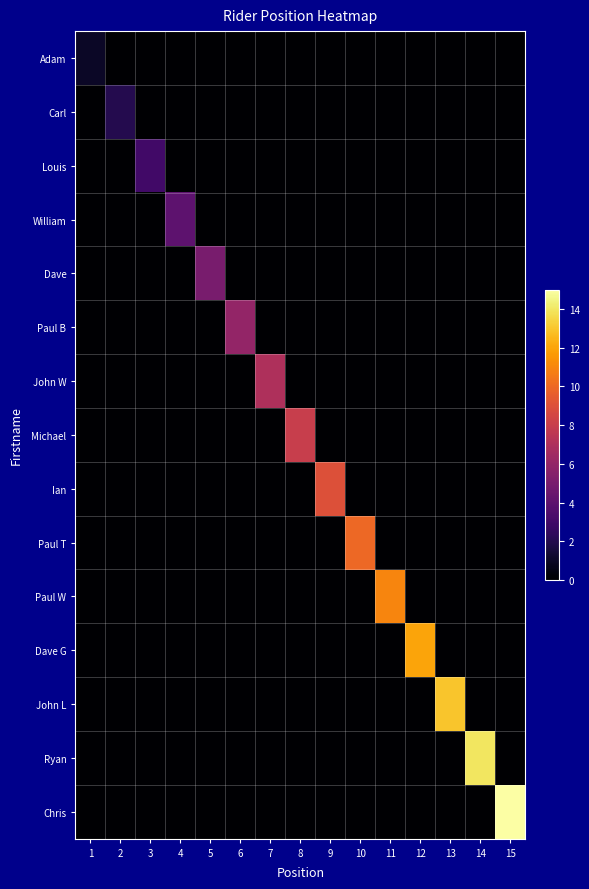

Rank the series at 11 from lowest to highest value.

Adam, Carl, Louis, William, Dave, Paul B, John W, Michael, Ian, Paul T, Dave G, John L, Ryan, Chris, Paul W